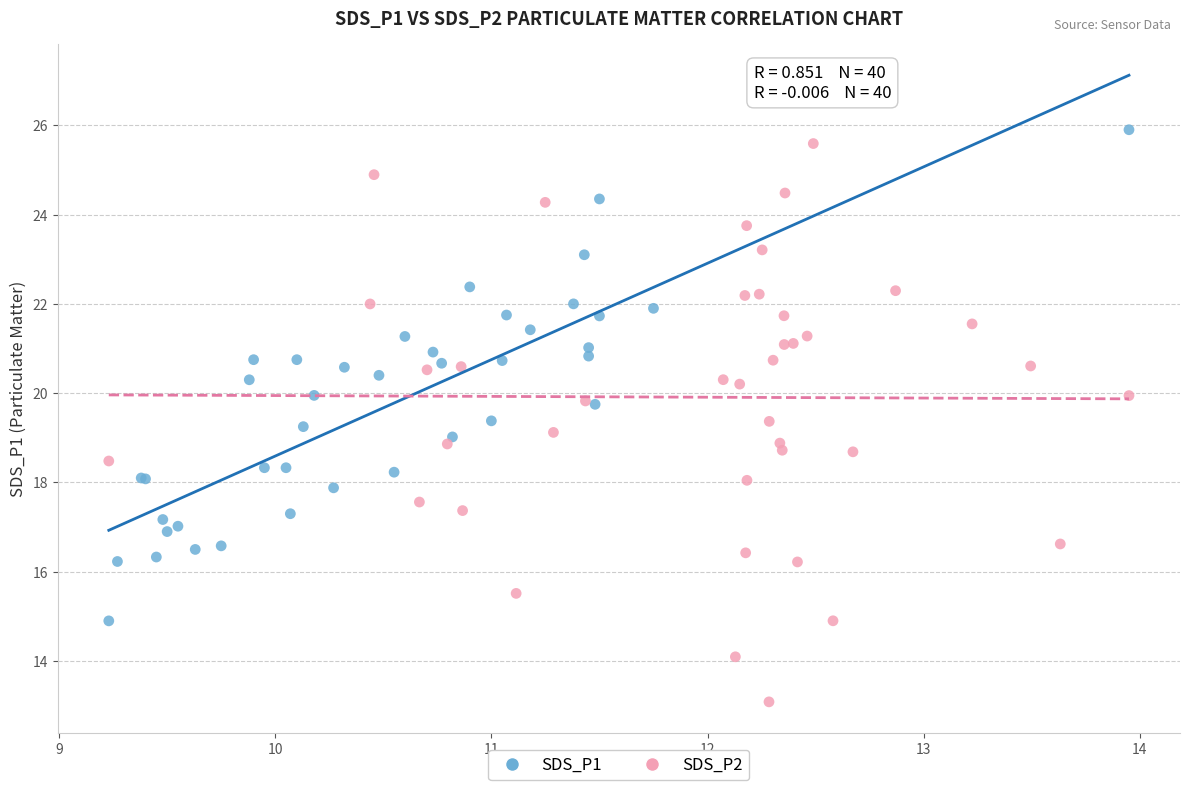

Which series has the largest Y range (max minus min)?

SDS_P2